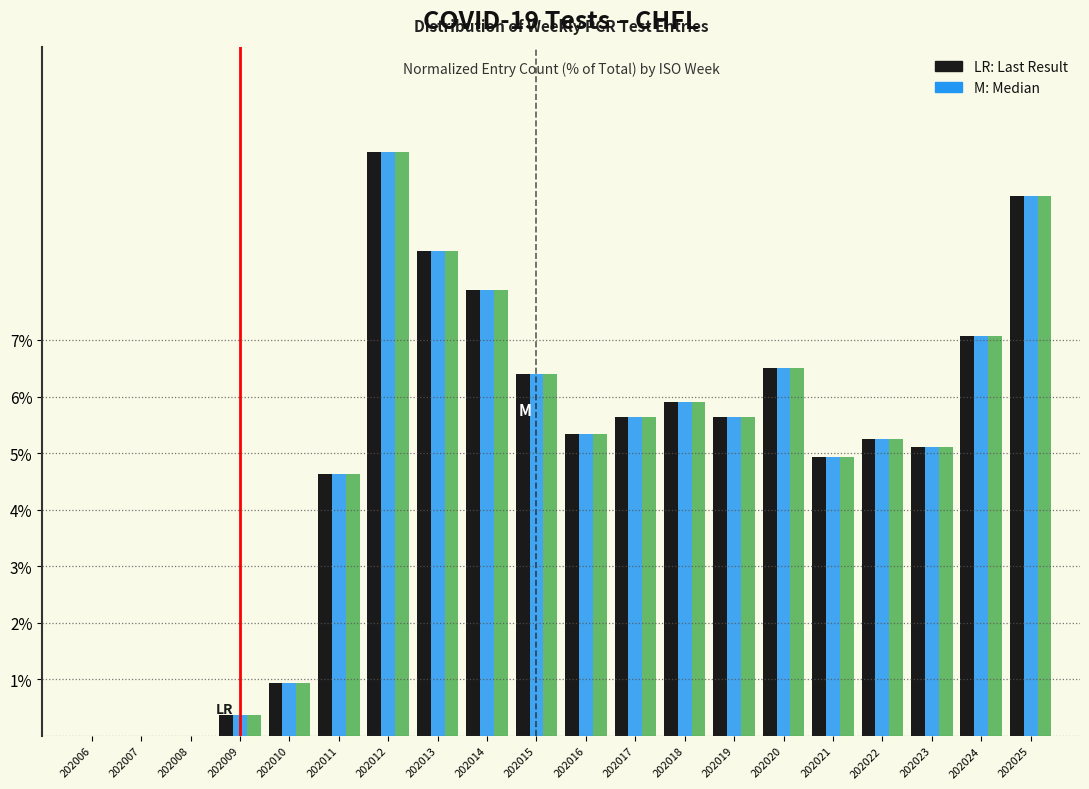

Which category has the highest value across all series?

202012